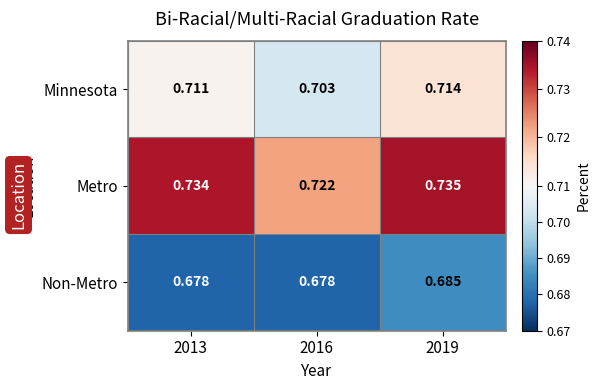

Which series has the largest range (max minus min)?

Metro